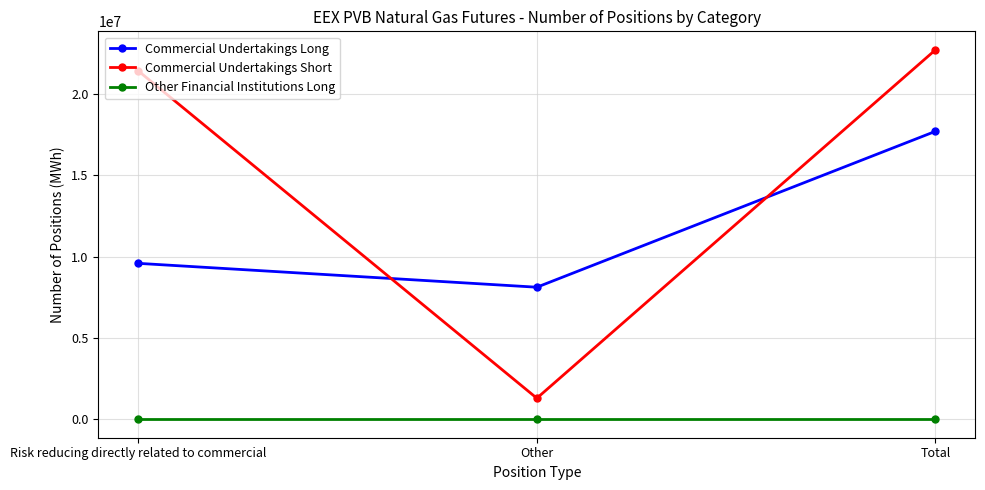

Reading left to right, list all the values displayed in this chart.

Commercial Undertakings Long: 9584420	8116670	17701090
Commercial Undertakings Short: 21418310	1293020	22711330
Other Financial Institutions Long: 0	0	0